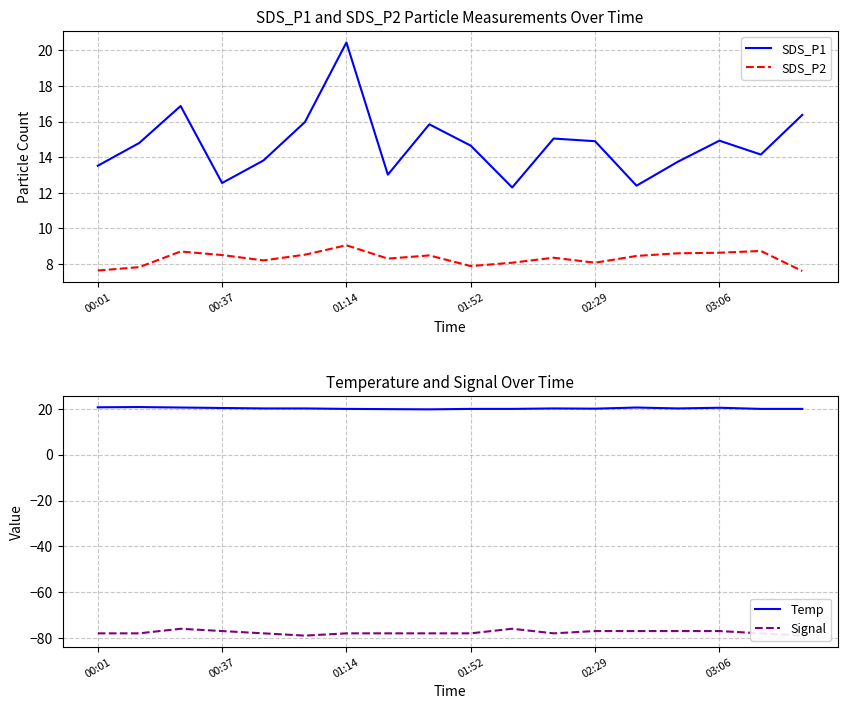

How many data points in SDS_P2 are less than 8?

4